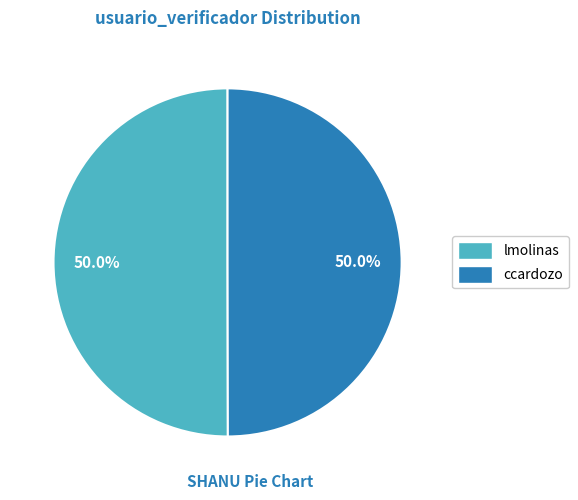

What is the ratio of the value at lmolinas to the value at ccardozo?

1.0